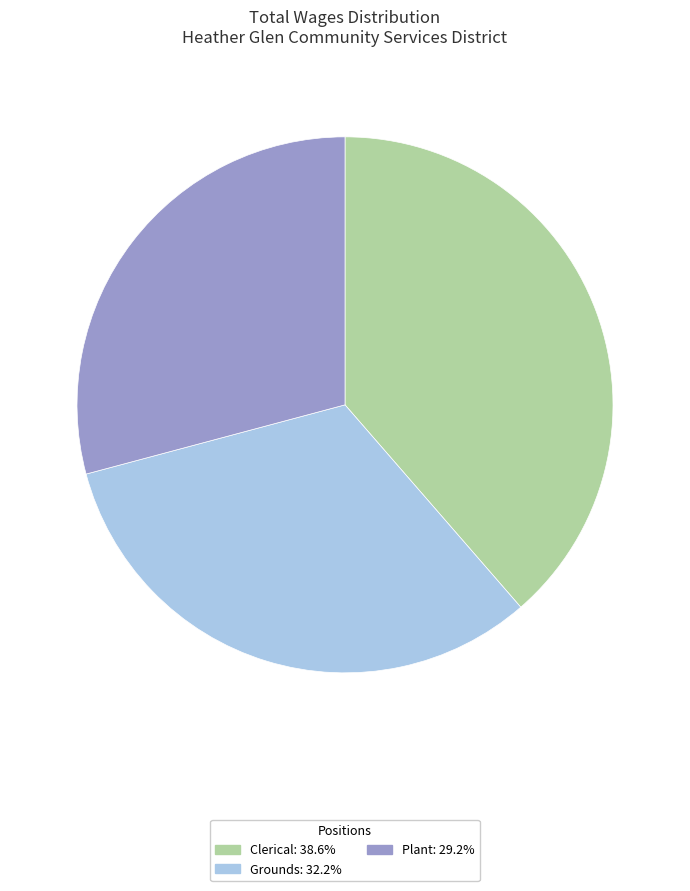

What is the ratio of the value at Plant to the value at Grounds?

0.9